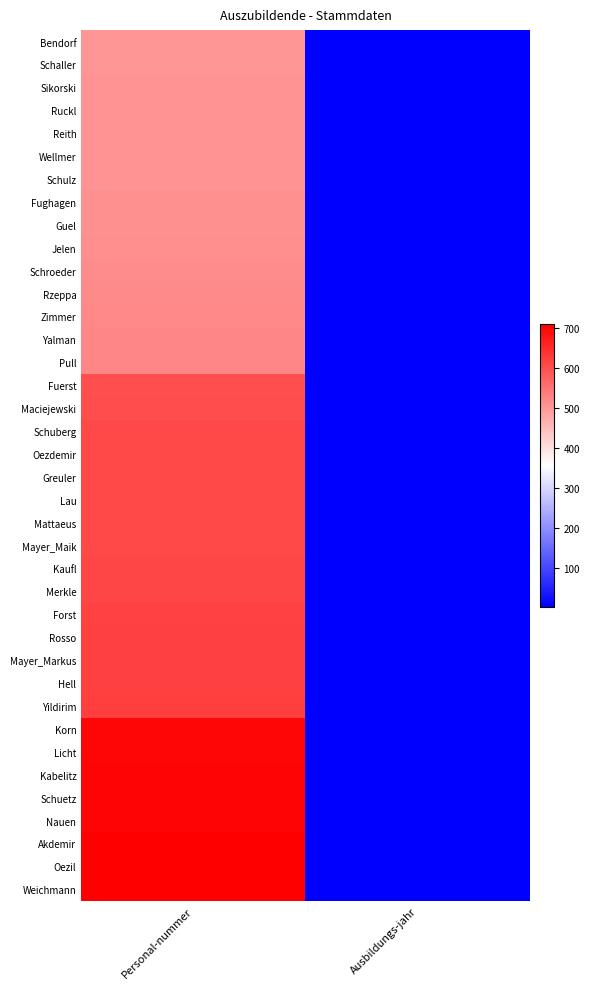

What is the total value across all series at Personal-nummer?

22466